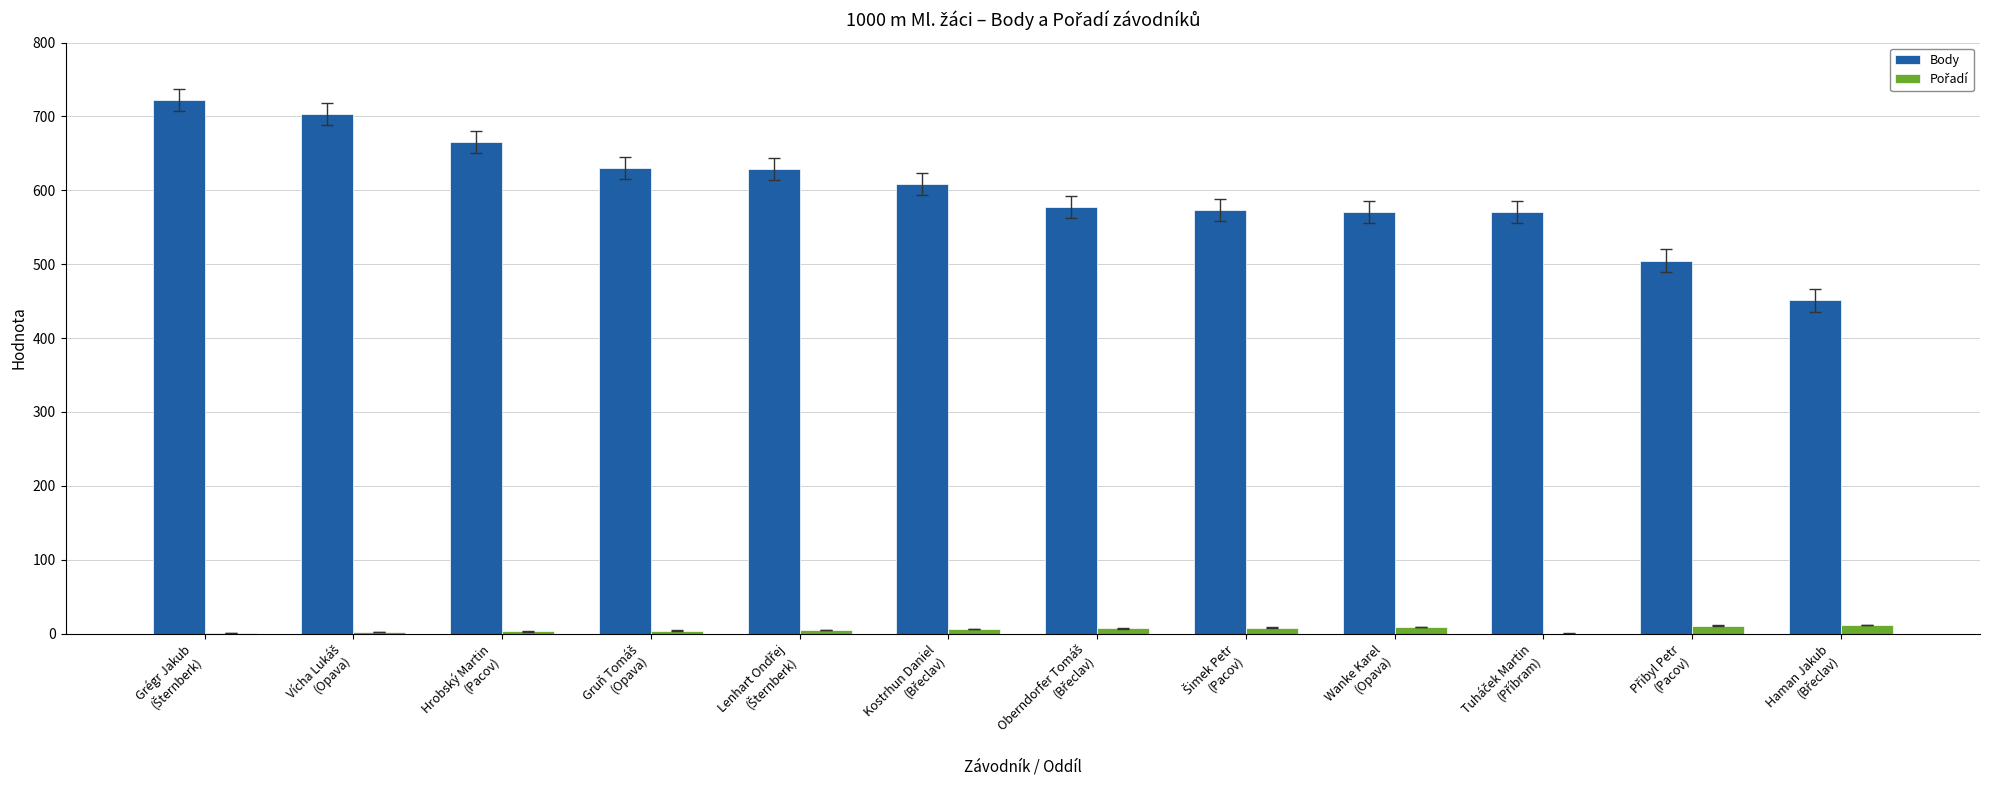

What is the highest value of the Body series?

722